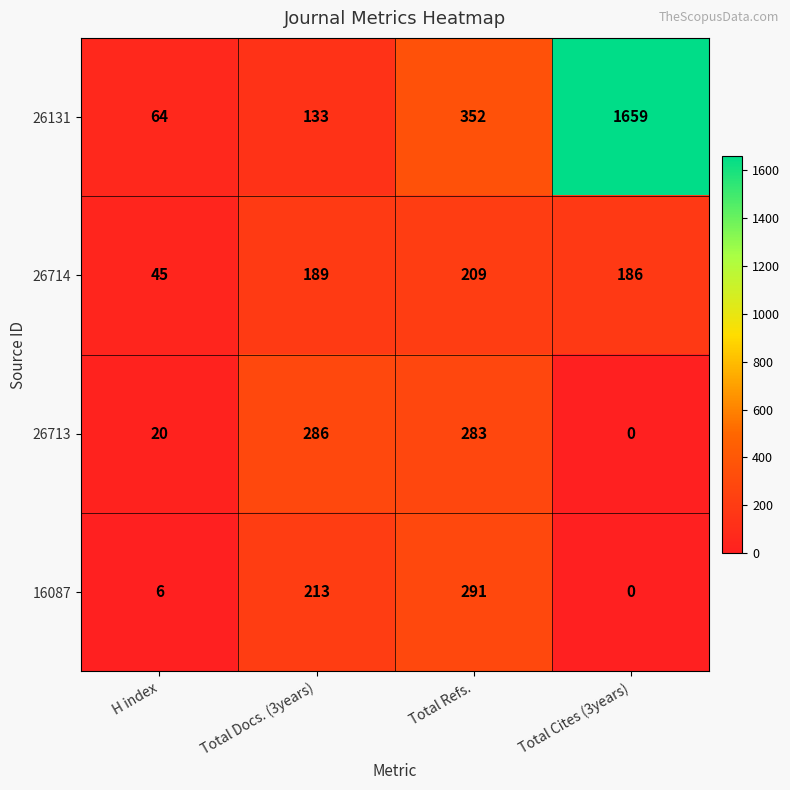

Count the number of data series in this chart.

4